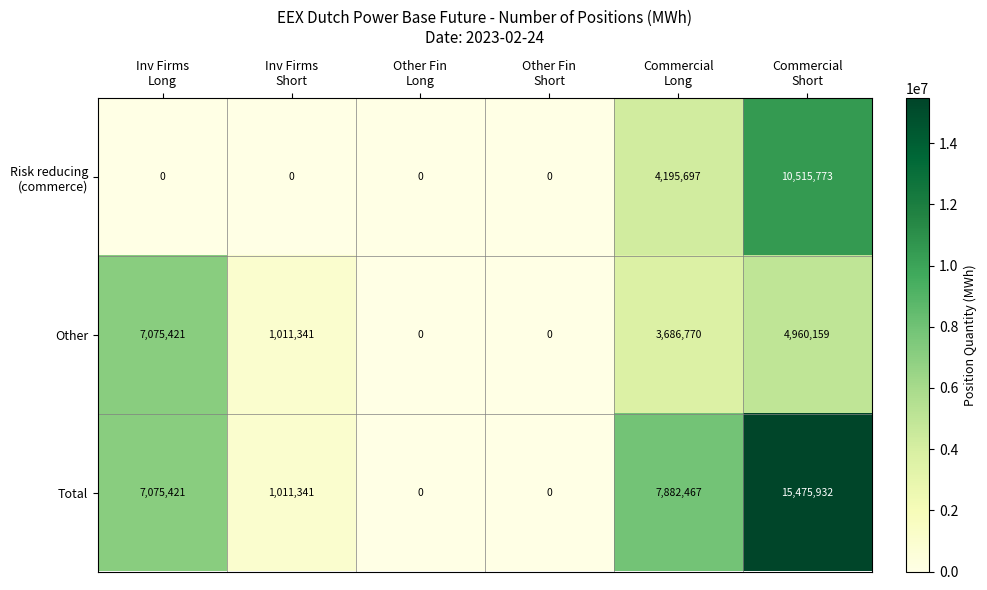

Which series has the largest total across all categories?

Total